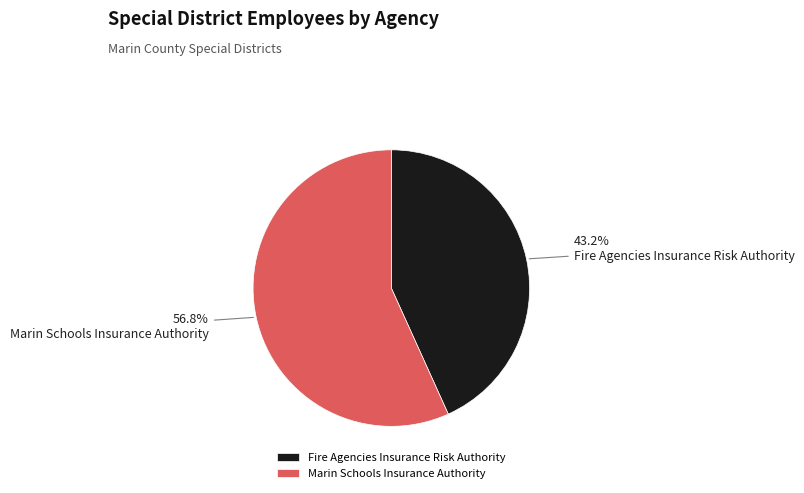

Which has a higher value, Fire Agencies Insurance Risk Authority or Marin Schools Insurance Authority?

Marin Schools Insurance Authority